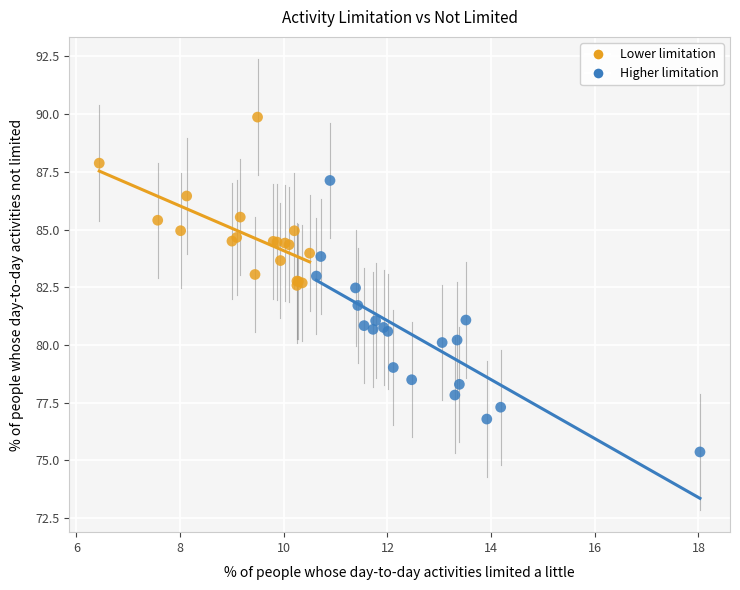

Which series contains the lowest Y value?

Higher limitation